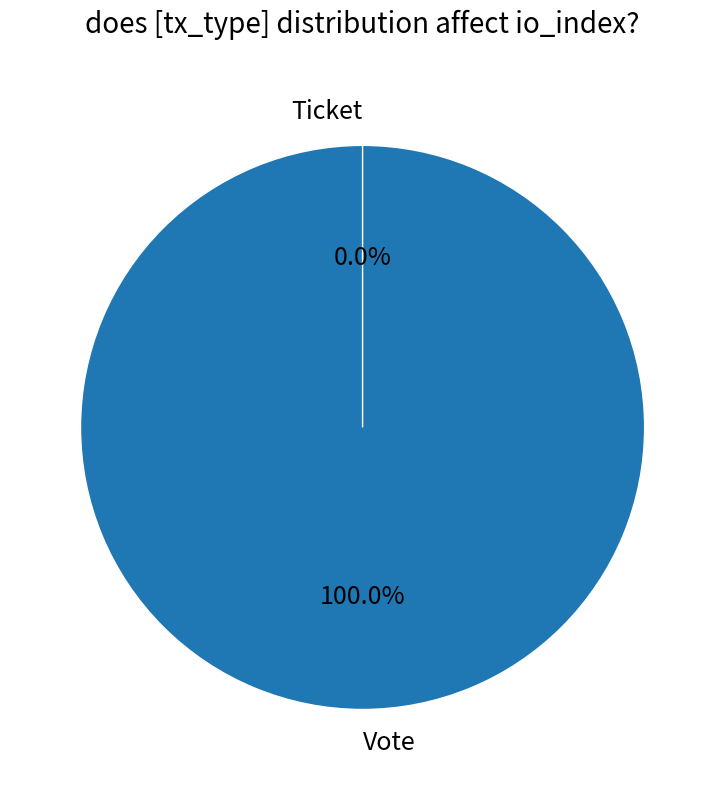

Which slice represents more than half of the pie?

Vote